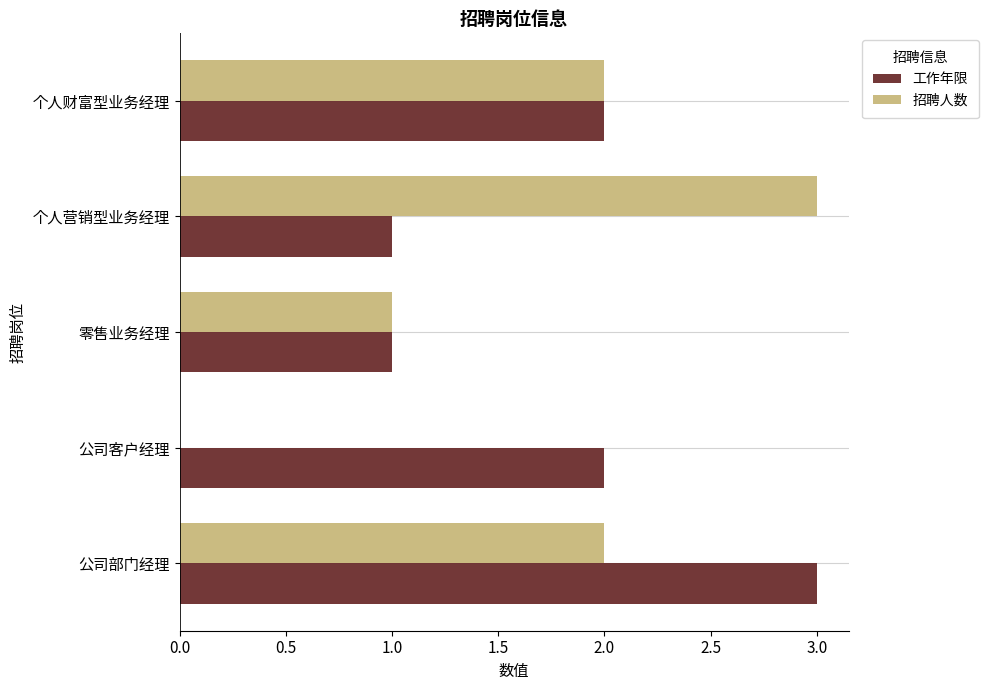

Which series has the largest total across all categories?

工作年限